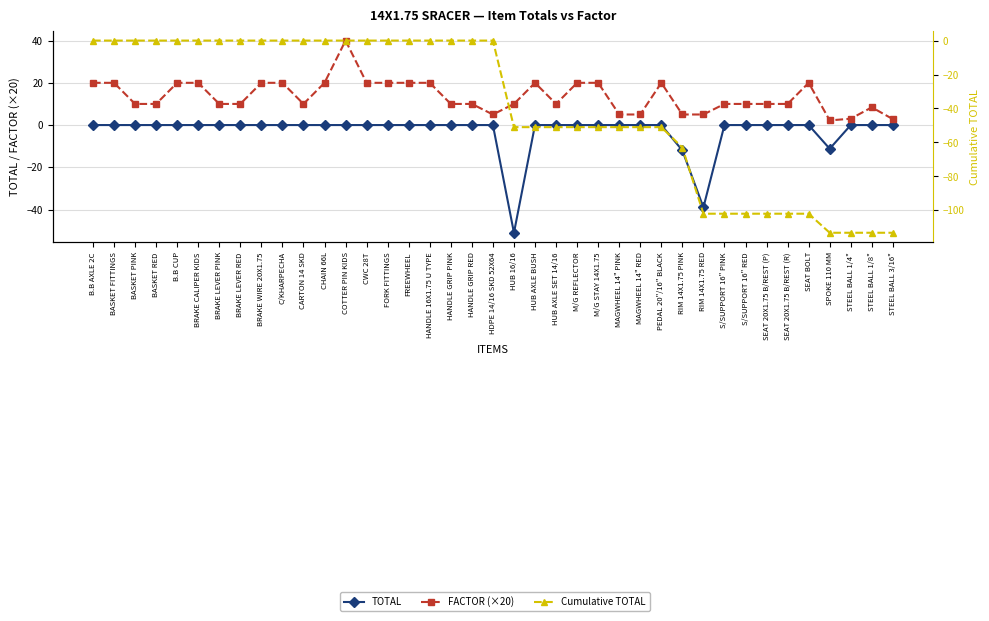

Where is the first local minimum for TOTAL?

HUB 16/16